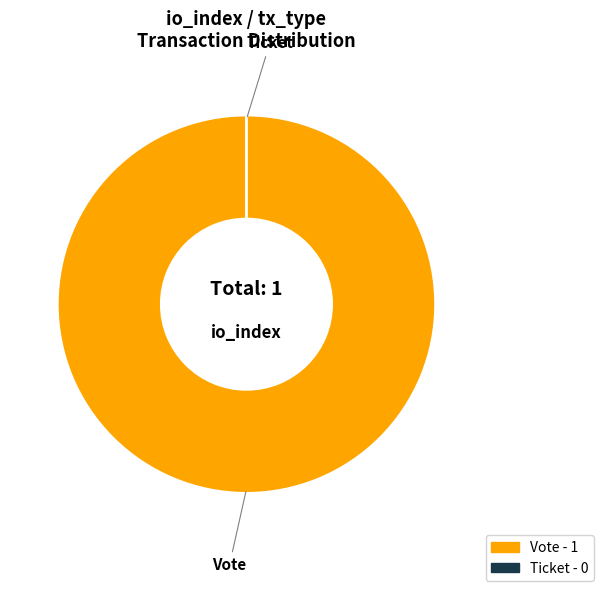

Is it true that Ticket (io_index=0) is 0% of the pie?

True